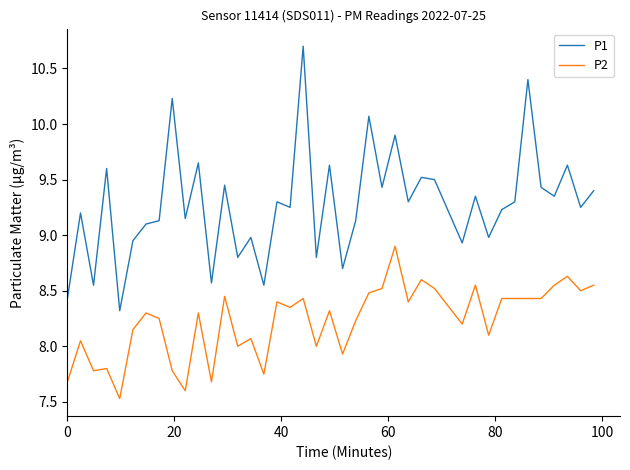

How many values in the P1 series are below 9?

12